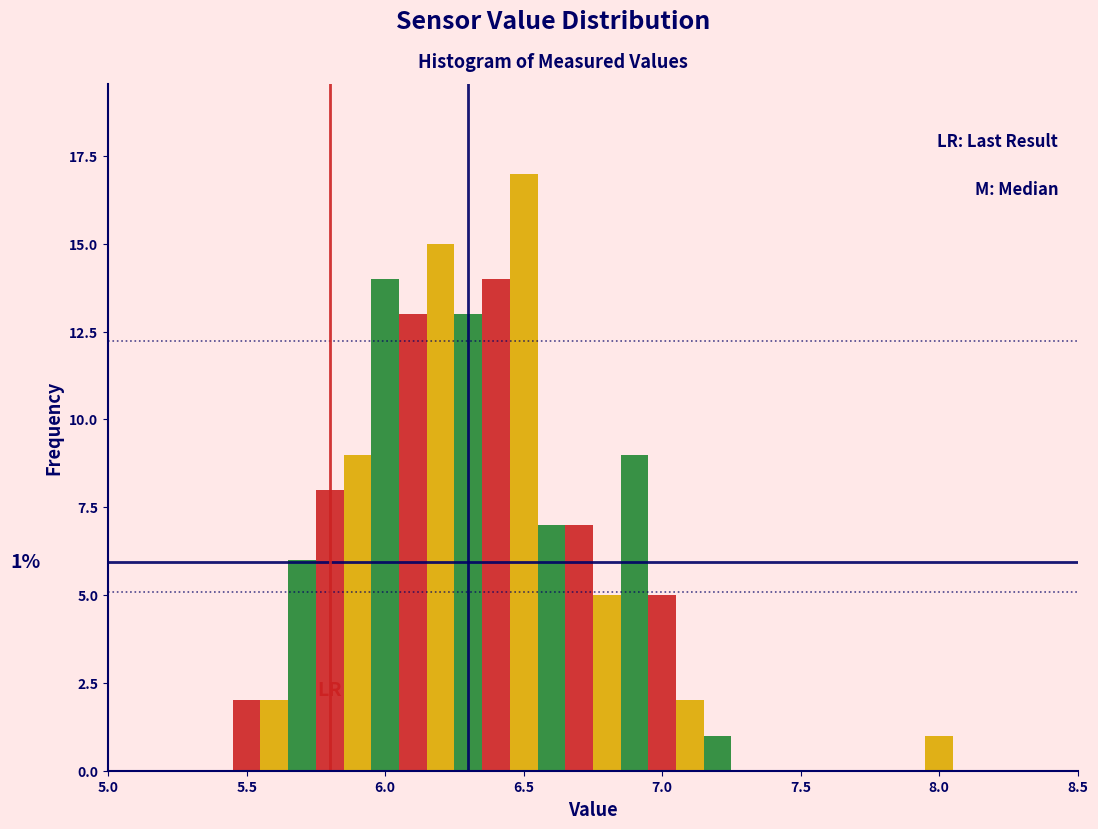

Read against the x-axis, roughly where is the centre of the tallest bar?

6.50